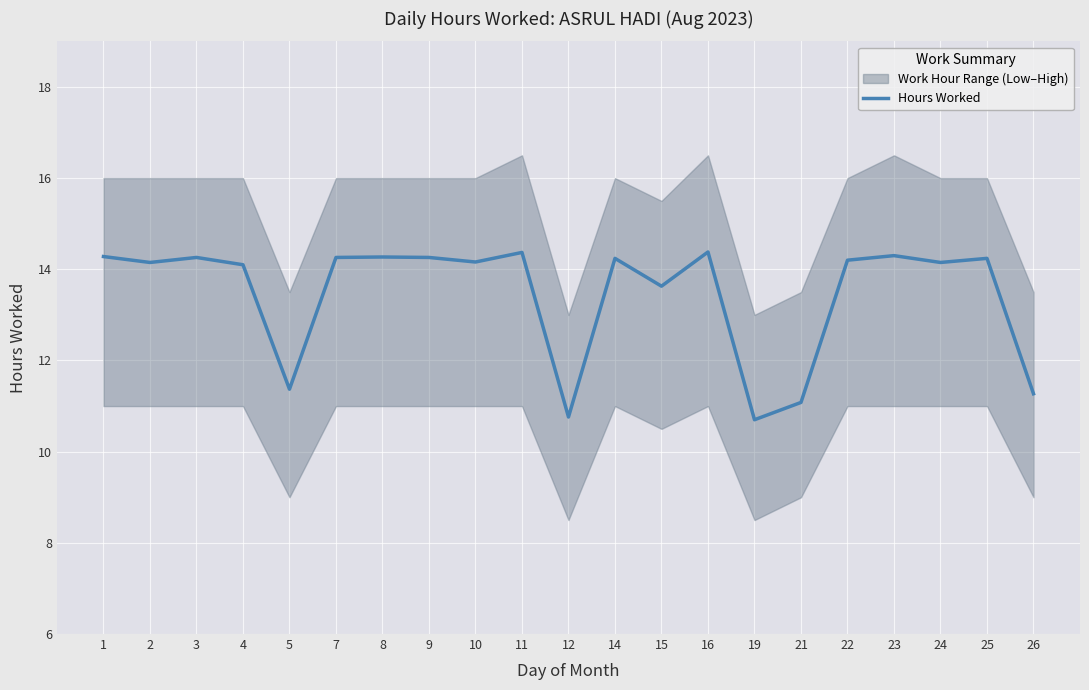

At which category does the data reach its first local valley?

2